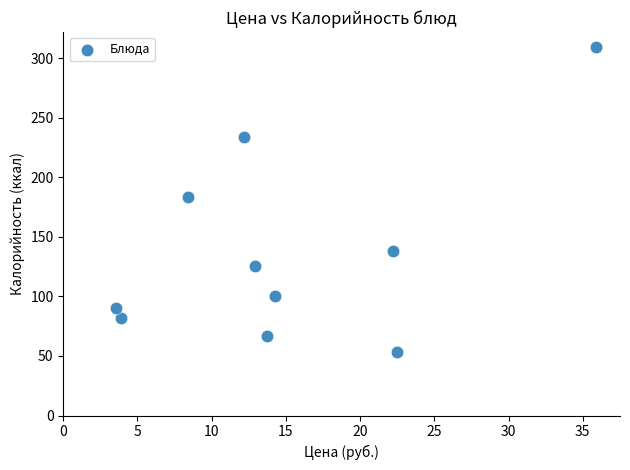

What is the average Y value?

138.2